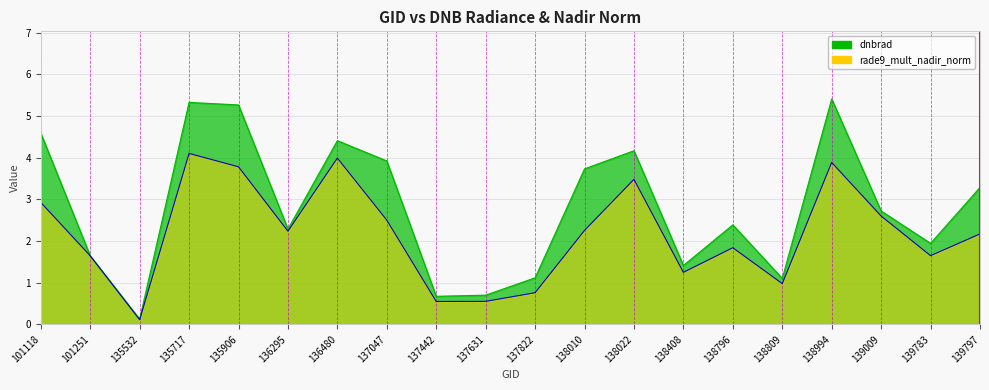

Where does the dnbrad series first go above 2?

101118